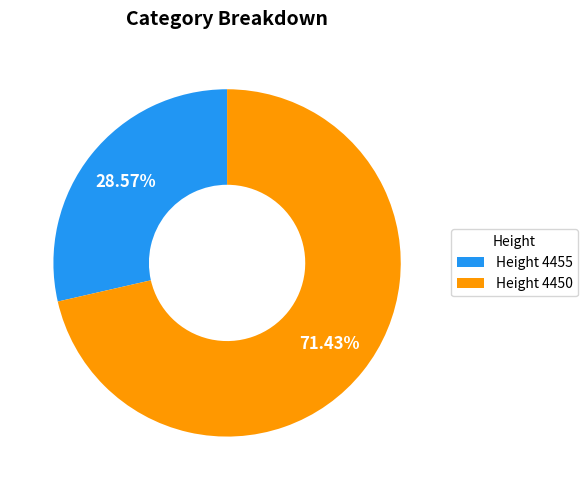

What is the smallest slice in the pie chart?

Height 4455